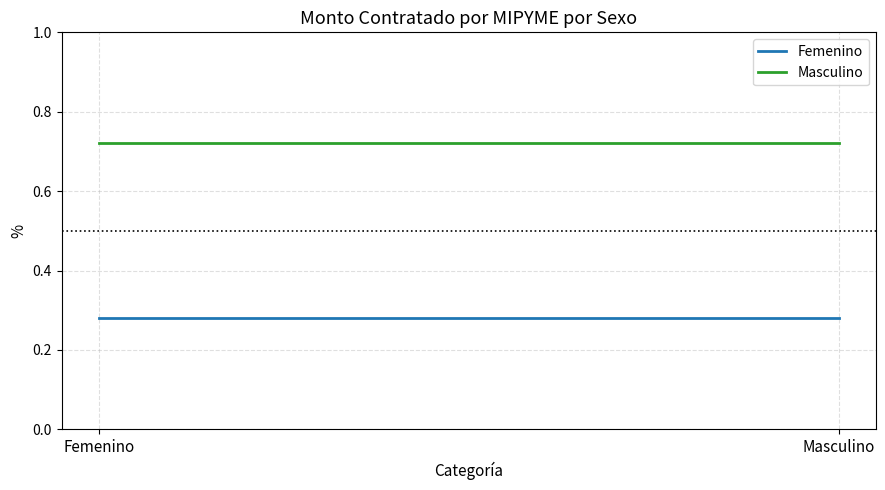

What is the total value across all series at Masculino?

1.0